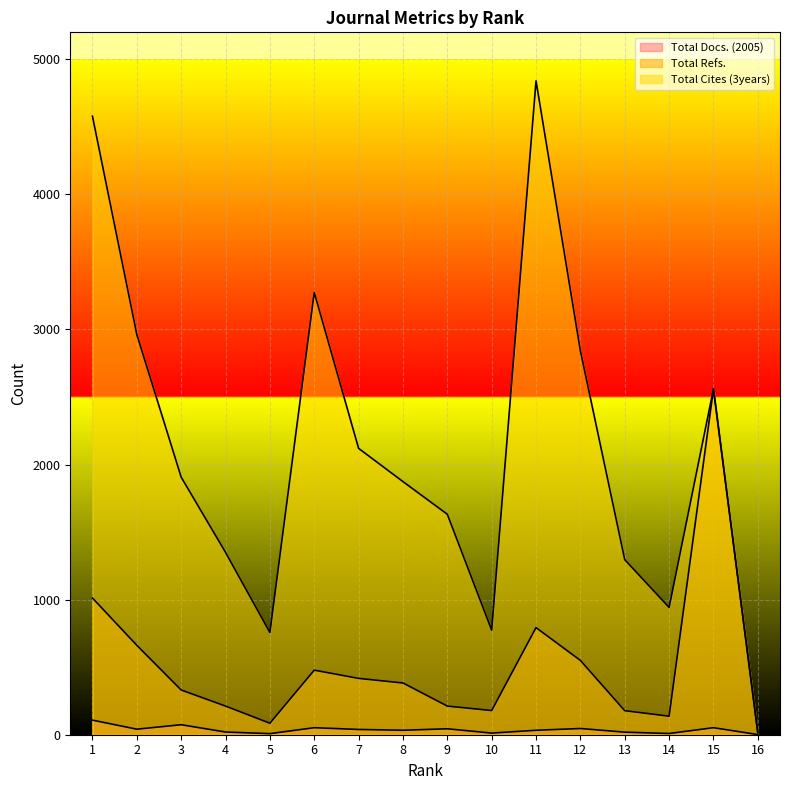

Reading right to left, transcribe all the data shown in this chart.

Total Docs. (2005): 1	52	9	19	46	33	12	44	33	39	52	8	20	74	41	108
Total Refs.: 15	2560	137	178	550	793	179	212	383	417	478	85	212	331	662	1012
Total Cites (3years): 15	2560	942	1296	2842	4841	774	1632	1874	2120	3274	757	1350	1907	2963	4579